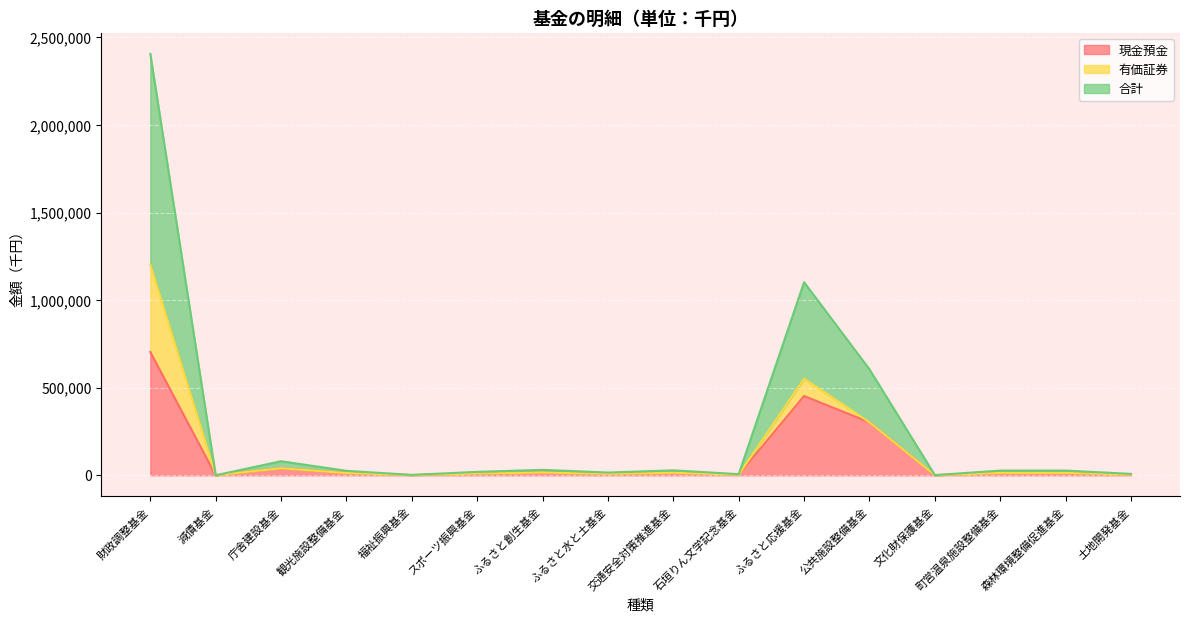

What is the difference between the second highest and minimum values in the 現金預金 series?

452403